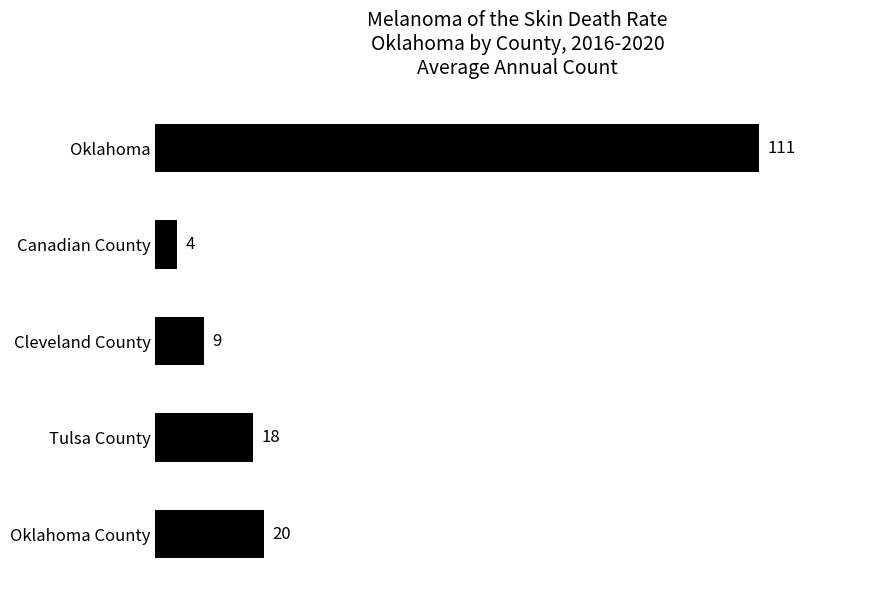

Which has a higher value, Oklahoma County or Oklahoma?

Oklahoma